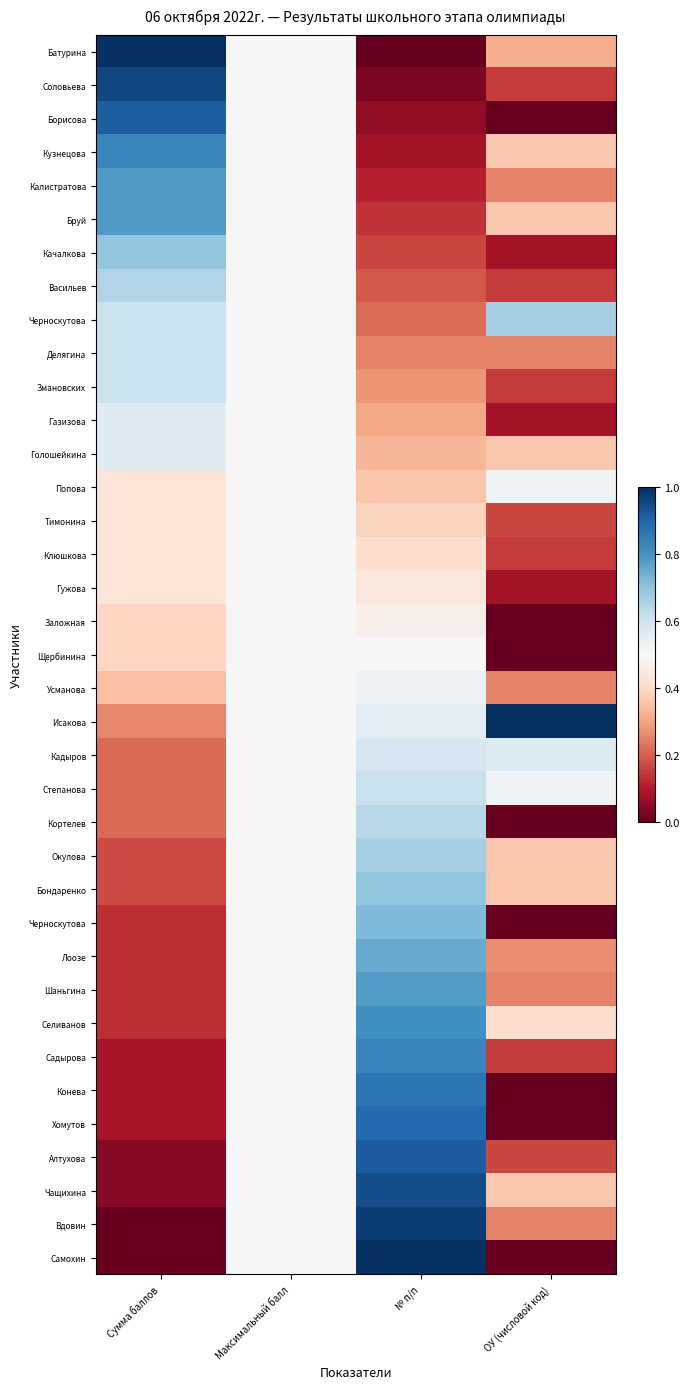

What is the greatest value displayed?

1.0